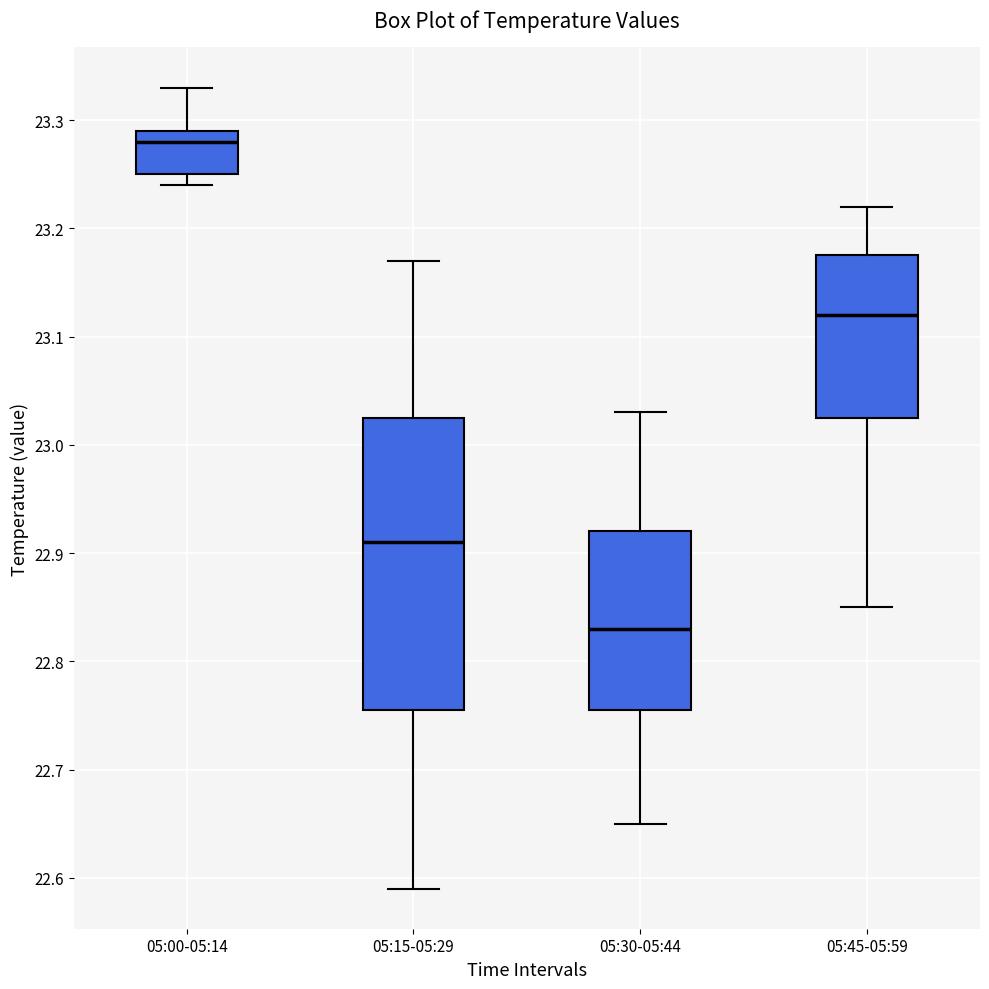

Reading left to right, read every box against the y-axis: the position of its median line, the range the box covers, and the ends of its whiskers. The values are not printed on the chart, so give them approximately, as read against the axis.

05:00-05:14: median 23.28, box 23.25 to 23.29, whiskers 23.24 to 23.33
05:15-05:29: median 22.91, box 22.76 to 23.03, whiskers 22.59 to 23.17
05:30-05:44: median 22.83, box 22.76 to 22.92, whiskers 22.65 to 23.03
05:45-05:59: median 23.12, box 23.03 to 23.18, whiskers 22.85 to 23.22